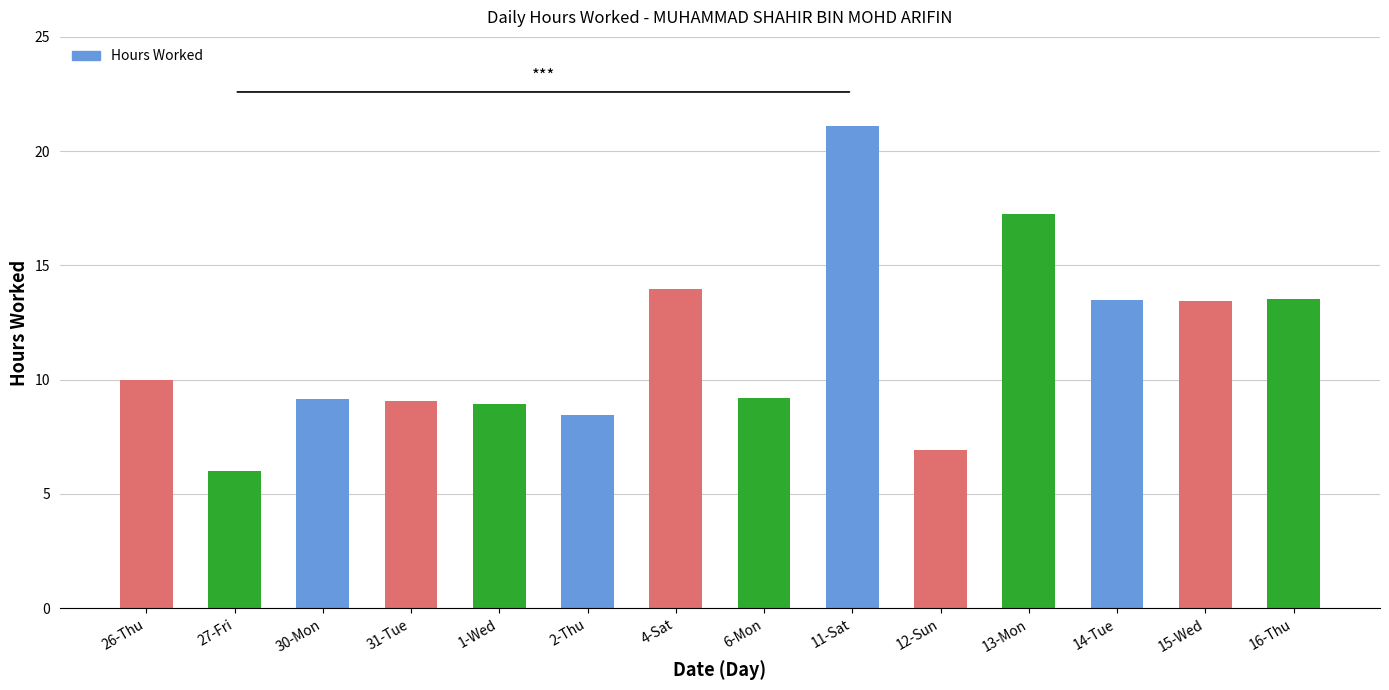

How many distinct data groups are displayed?

1